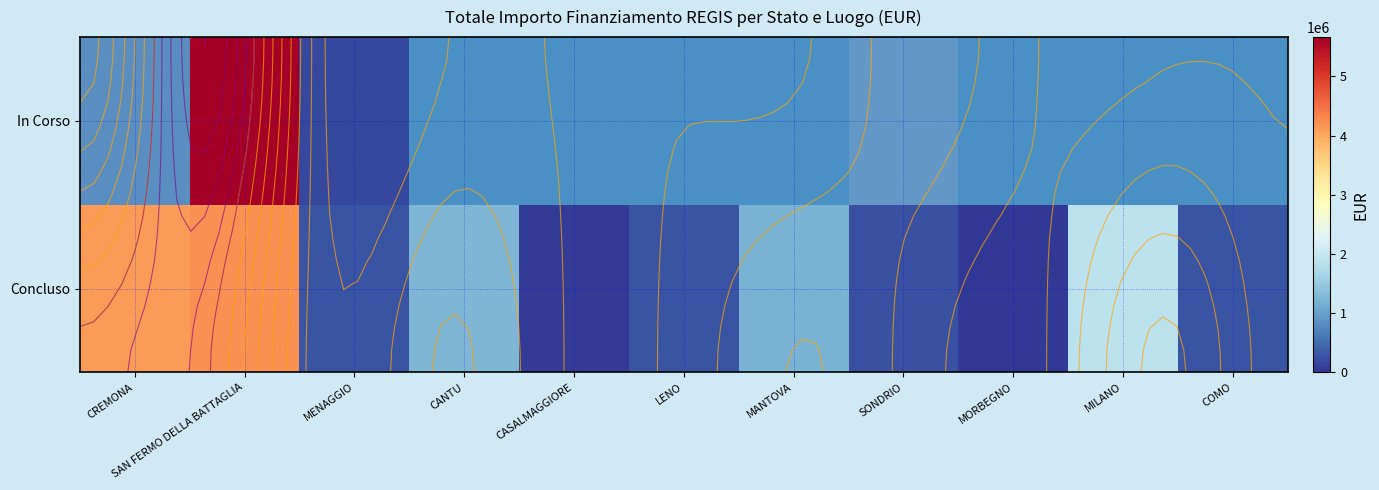

Between LENO and CASALMAGGIORE, which is larger?

LENO